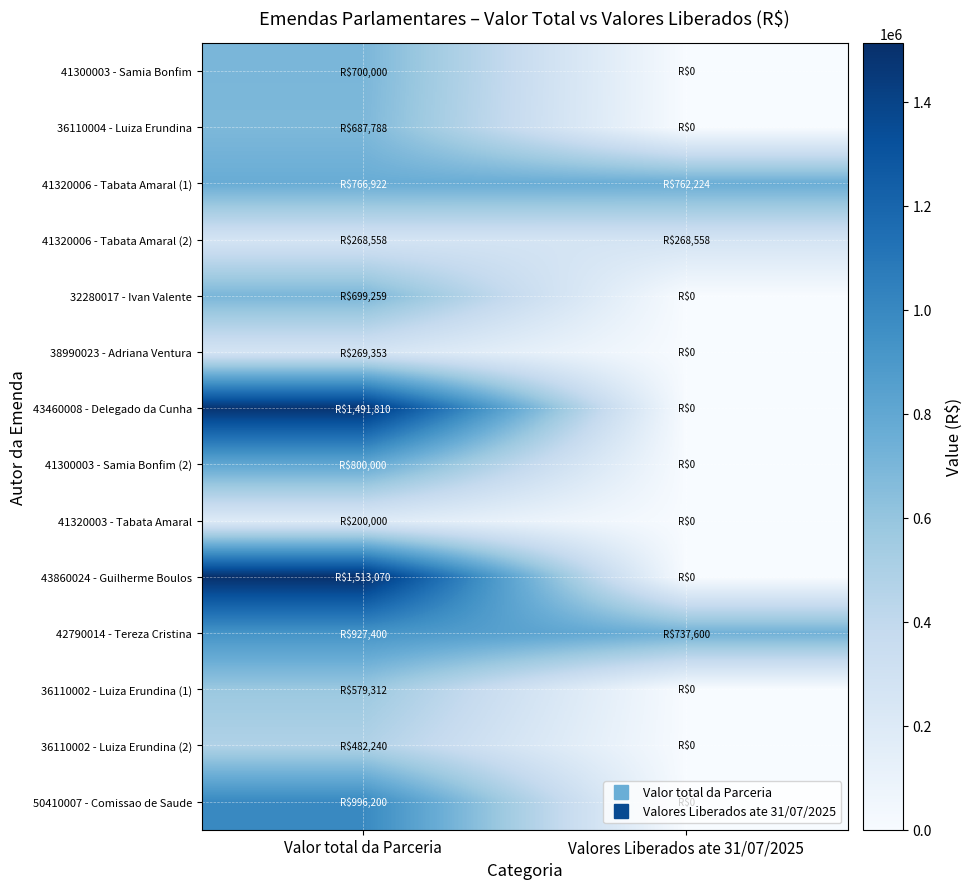

How many data points does each series have?

2